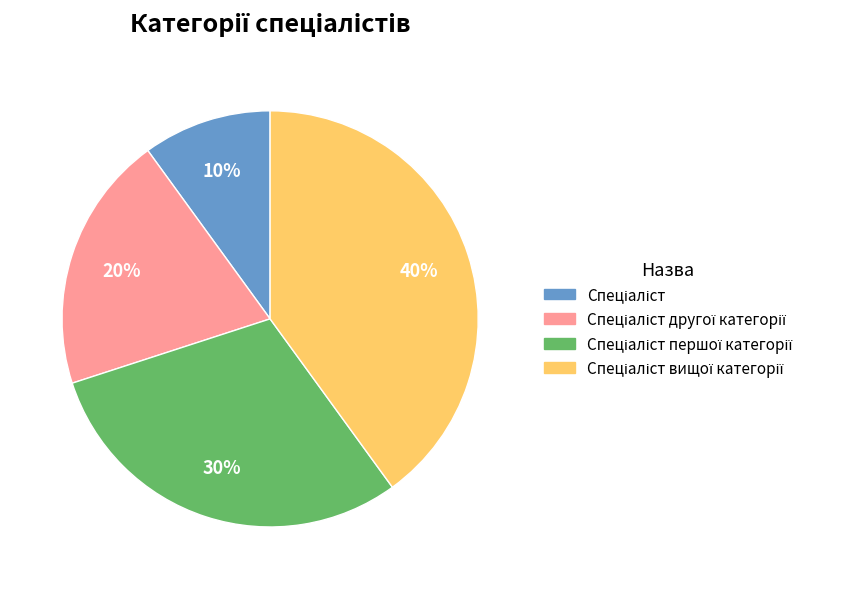

How many slices are in this pie chart?

4